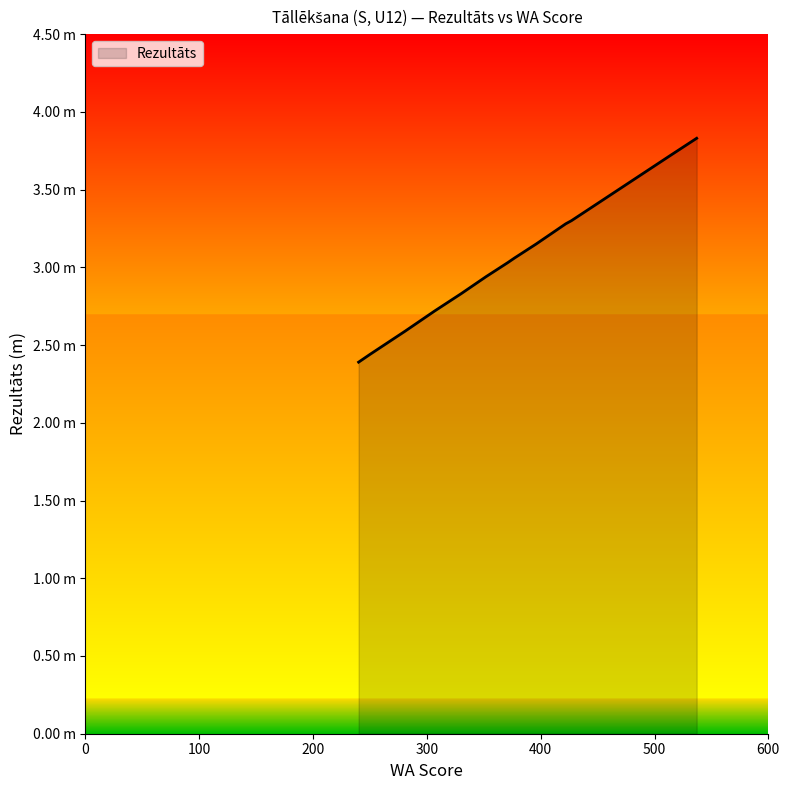

Reading left to right, extract all data points from this chart.

537=3.8	514=3.7	427=3.3	422=3.3	406=3.2	402=3.2	402=3.2	396=3.1	377=3.1	377=3.1	371=3.0	371=3.0	352=2.9	334=2.9	330=2.8	307=2.7	303=2.7	281=2.6	250=2.4	240=2.4